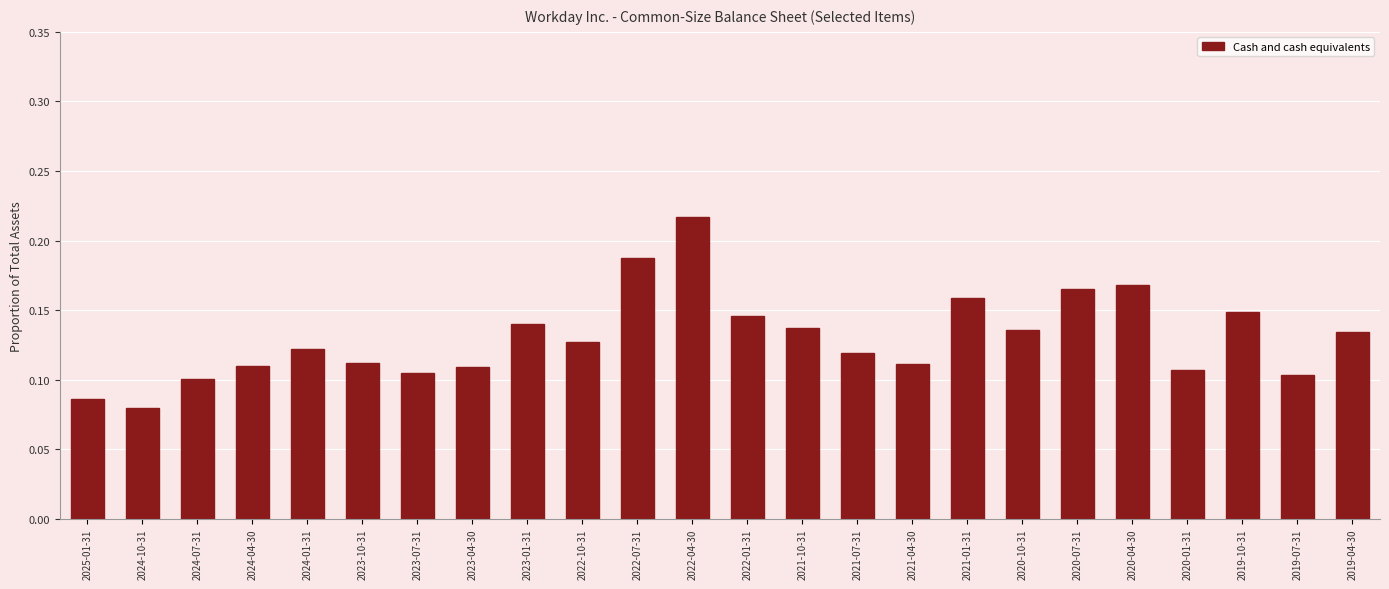

At which category does the chart reach its peak across all series?

2022-04-30